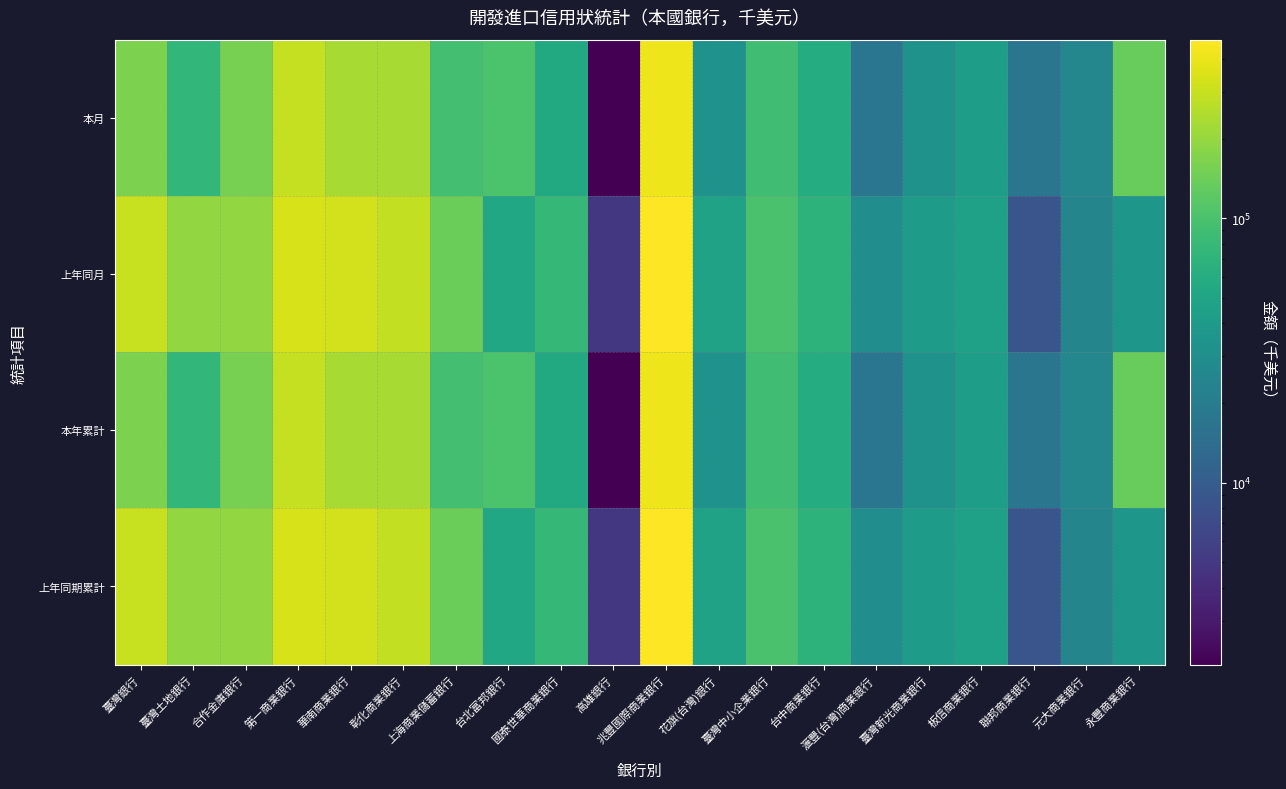

Which label corresponds to the smallest value in the chart?

高雄銀行